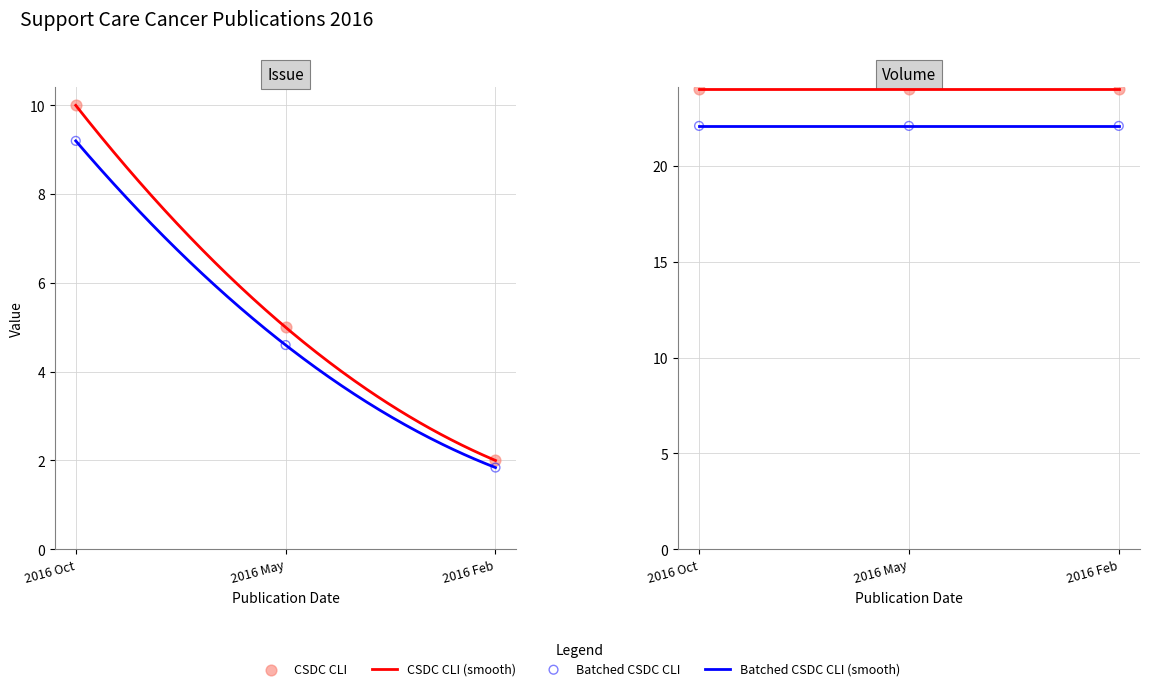

What is the change in value from 2016 May to 2016 Feb?

-2.8